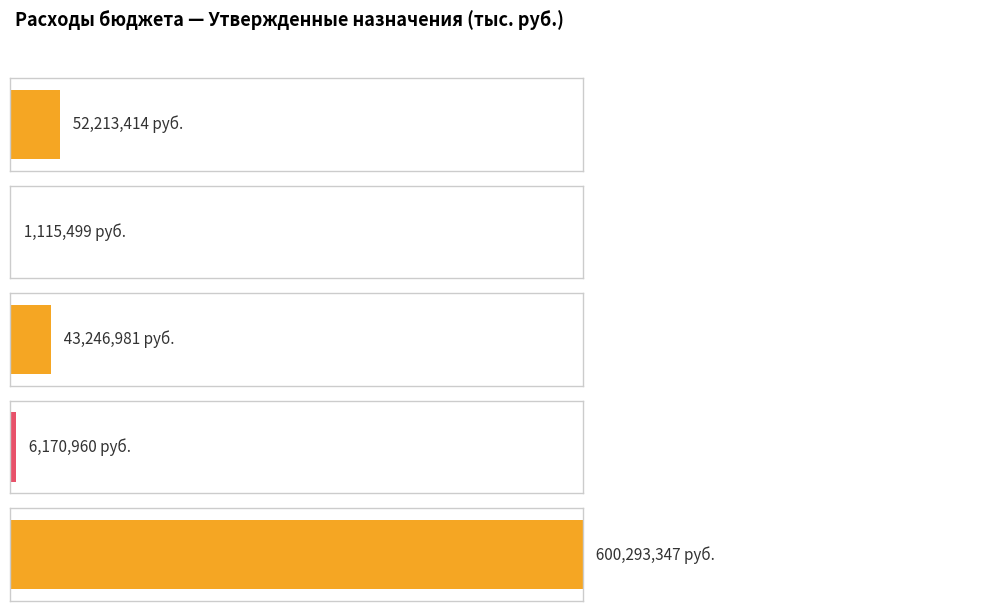

List the labels in order of value, smallest first.

Функционирование законодательных органов, Обеспечение деятельности финансовых органов, Функционирование Правительства, ОБЩЕГОСУДАРСТВЕННЫЕ ВОПРОСЫ, Расходы бюджета - ИТОГО